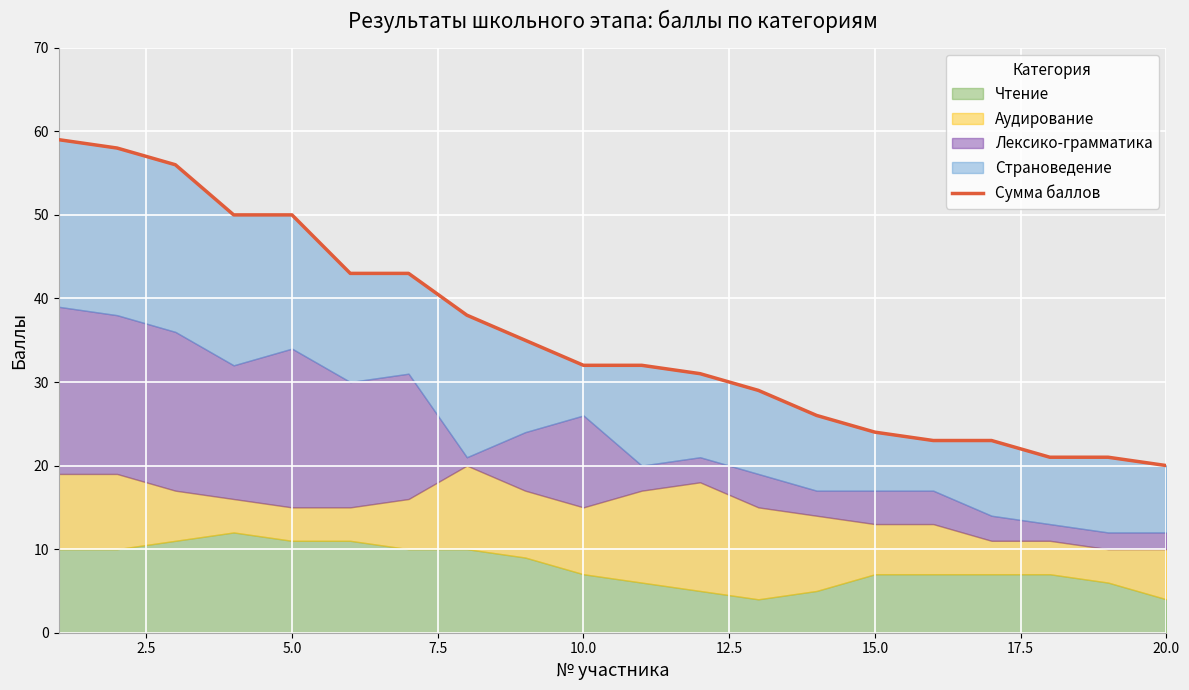

What is the average value?

36